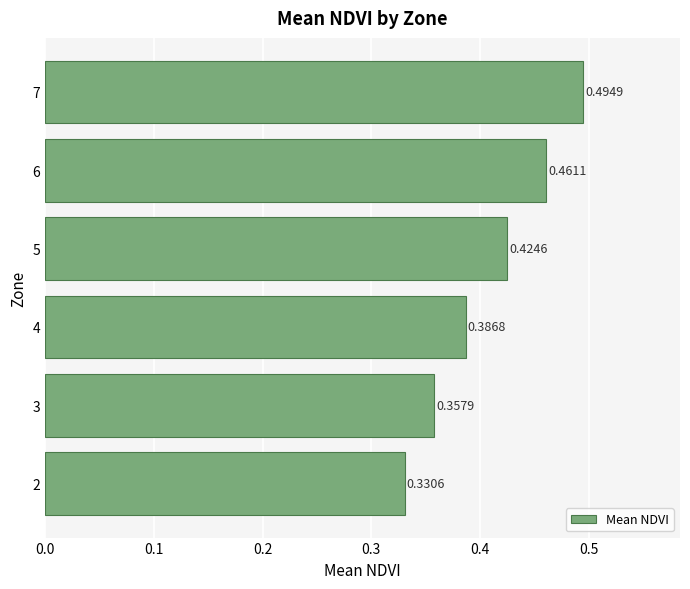

Count the number of data series in this chart.

1